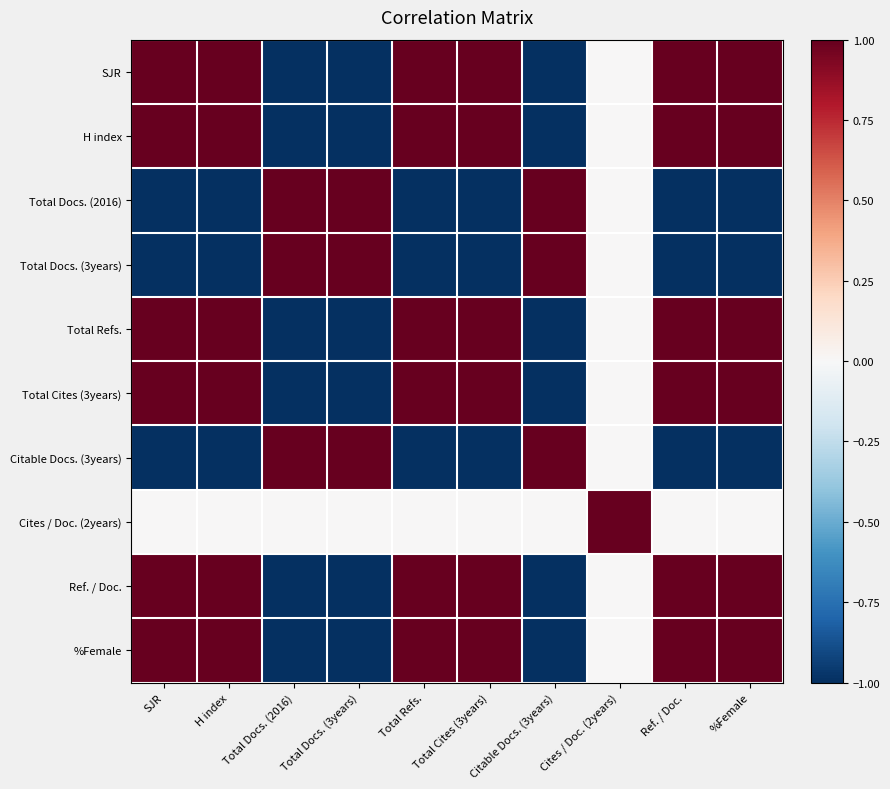

Between Citable Docs. (3years) and H index, which is larger?

H index